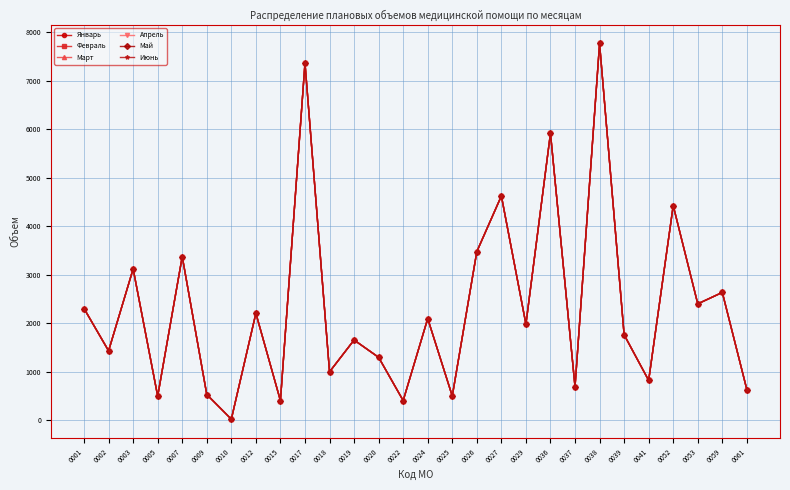

Is this an area chart (filled region under the line)?

No